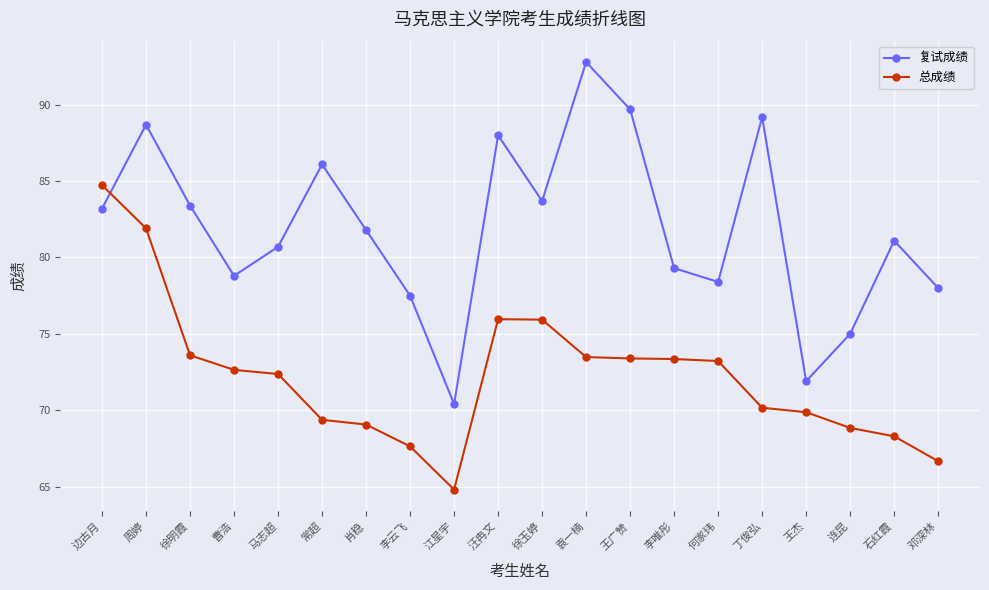

What is the difference between the highest and lowest values at 王杰?

2.0